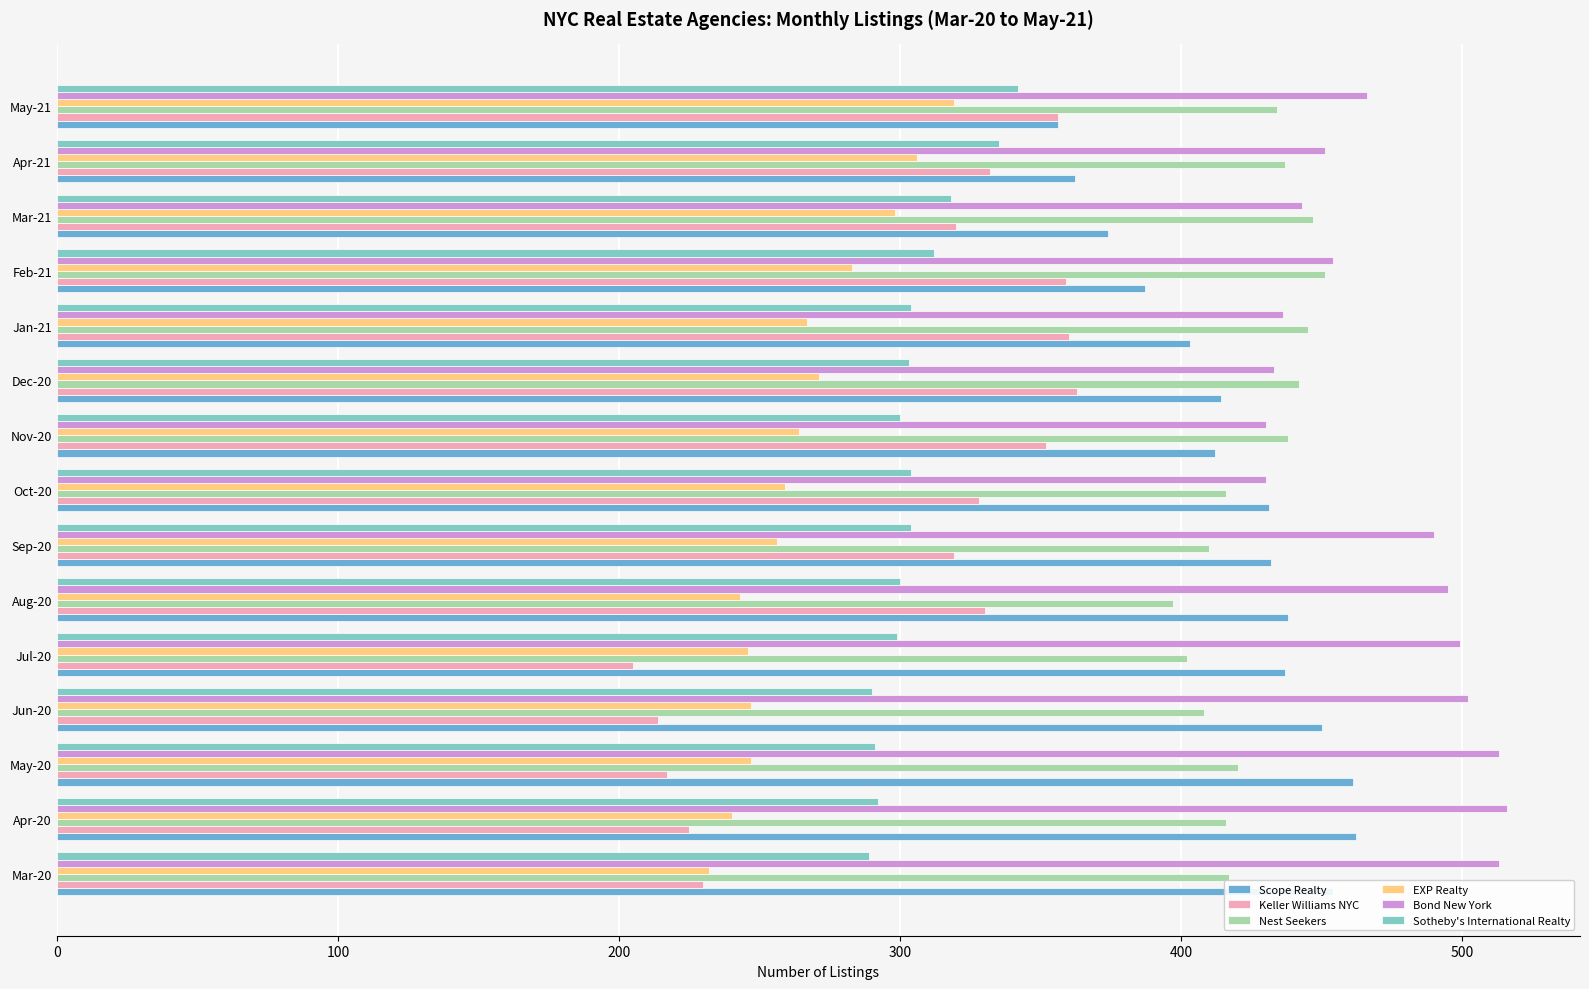

Which series has the largest range (max minus min)?

Keller Williams NYC